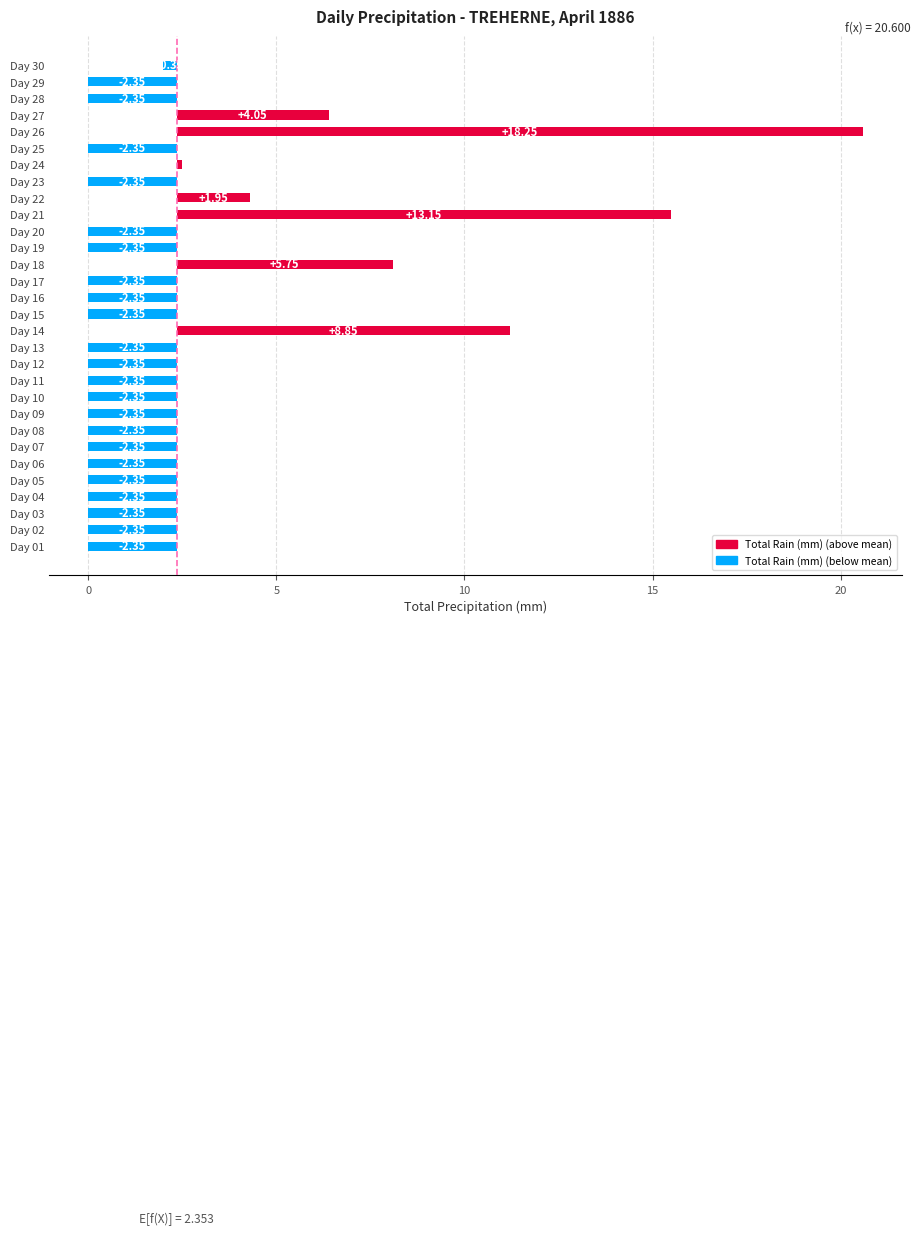

Does the chart contain stacked bars?

No